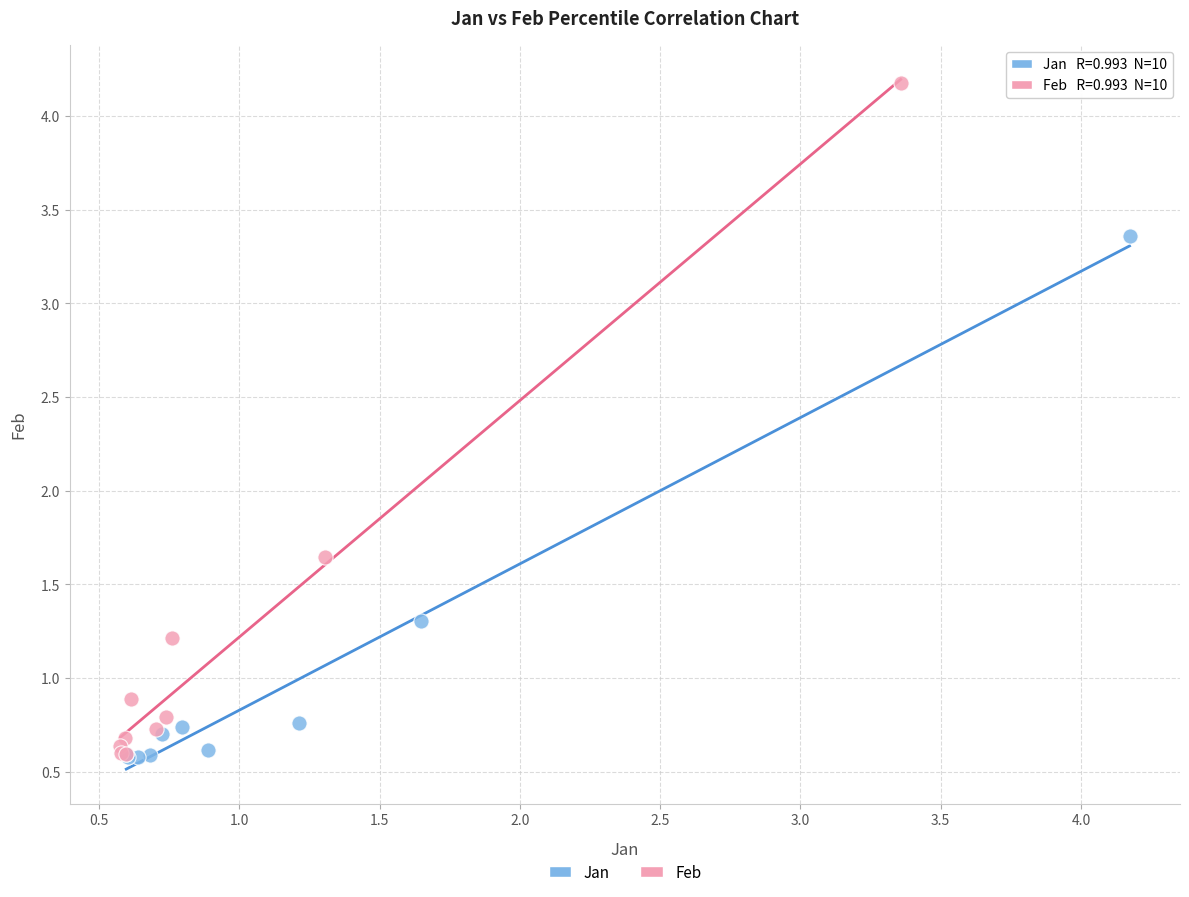

Which series has the widest spread of Y values?

Feb